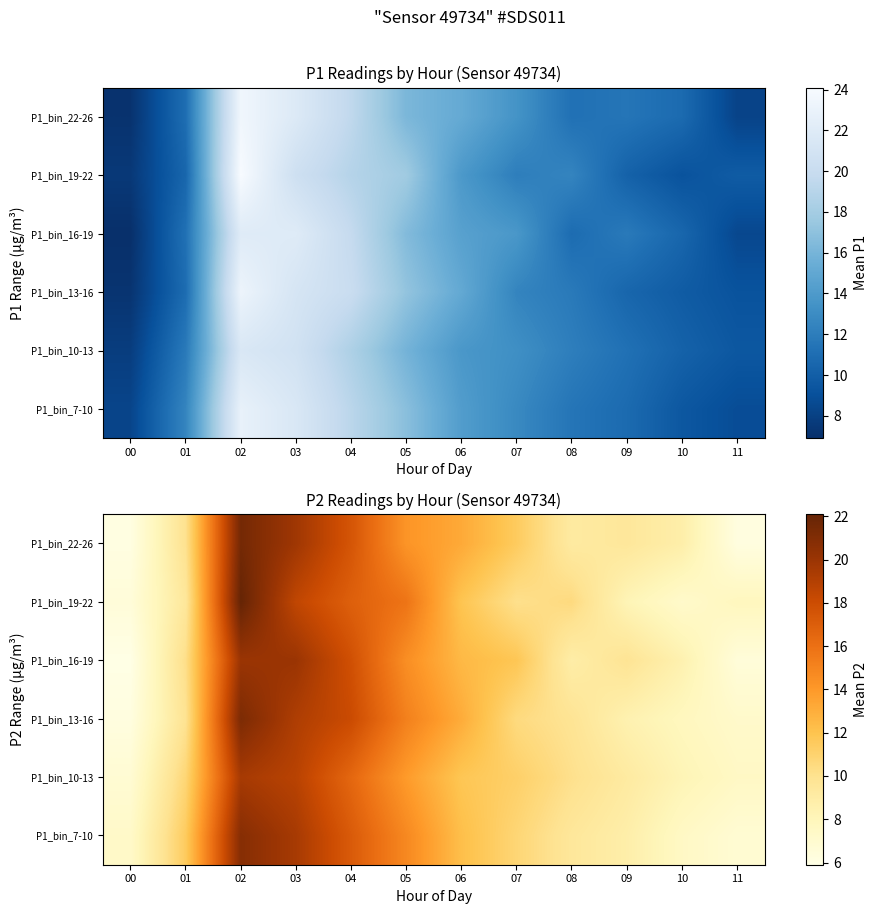

Which category has the lowest value in the P1_bin_13-16 series?

00